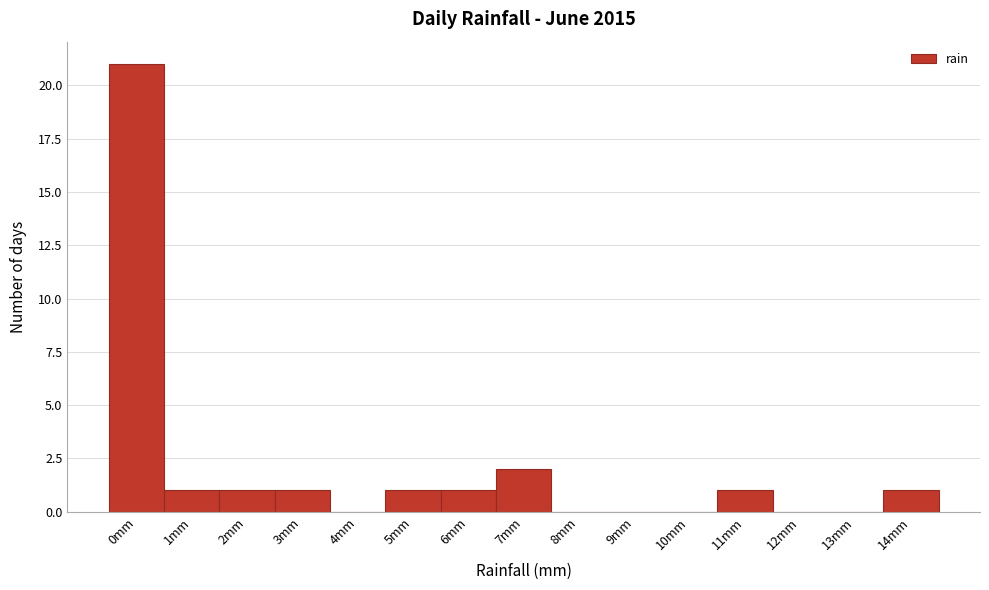

Reading left to right, list all the values displayed in this chart.

0mm=21	1mm=1	2mm=1	3mm=1	4mm=0	5mm=1	6mm=1	7mm=2	8mm=0	9mm=0	10mm=0	11mm=1	12mm=0	13mm=0	14mm=1